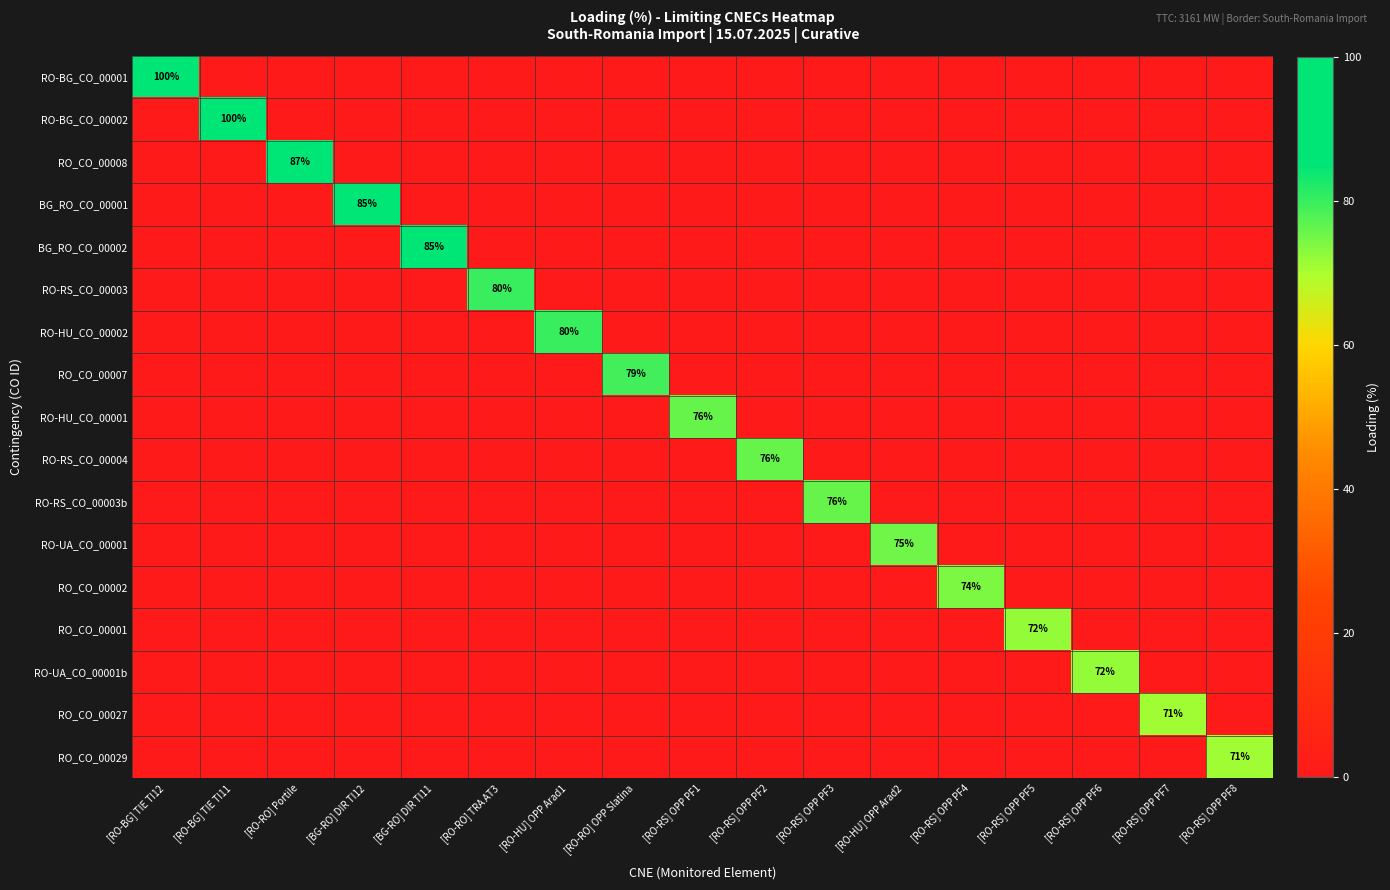

How many values in the RO-BG_CO_00002 series exceed 0?

1